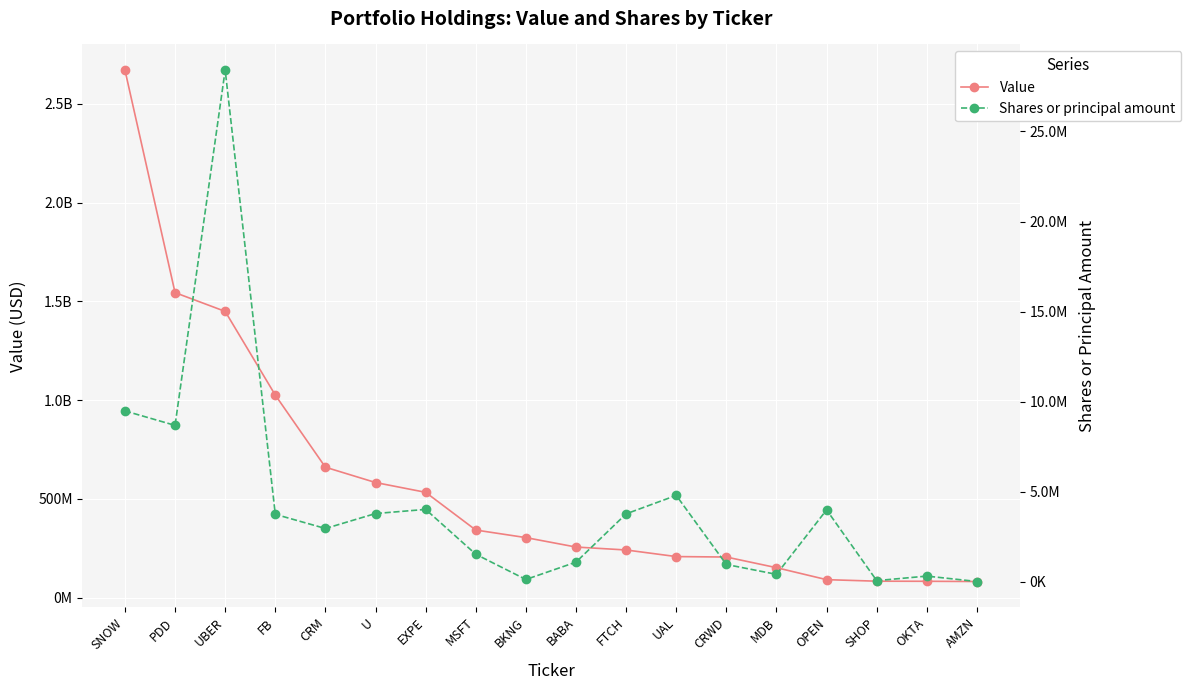

Between UBER and FB, which series saw the biggest shift?

Value